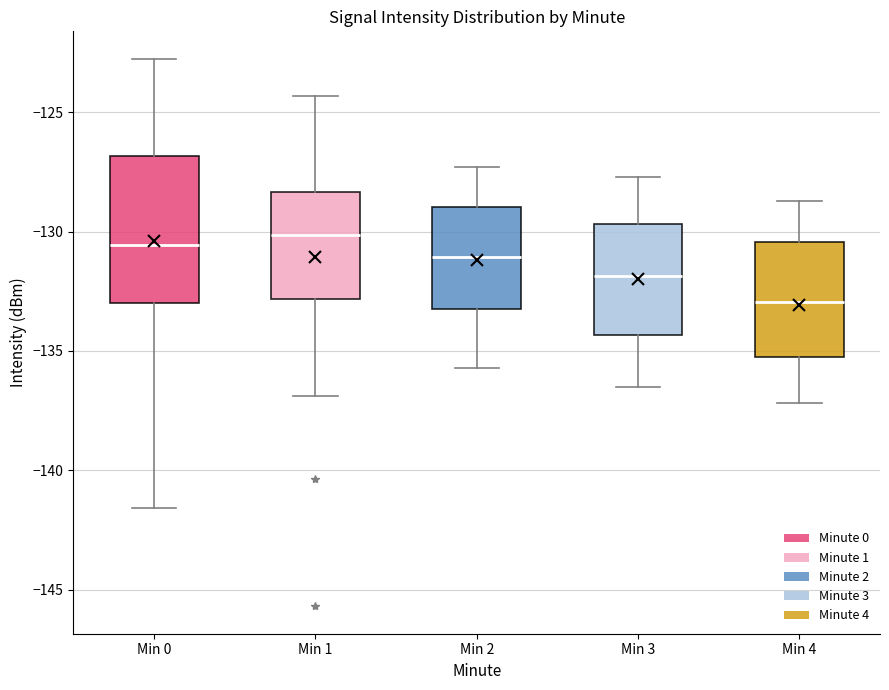

Where does the lower whisker of the box for Min 3 end on the y-axis? The values are not printed on the chart, so give them approximately, as read against the axis.

-136.5